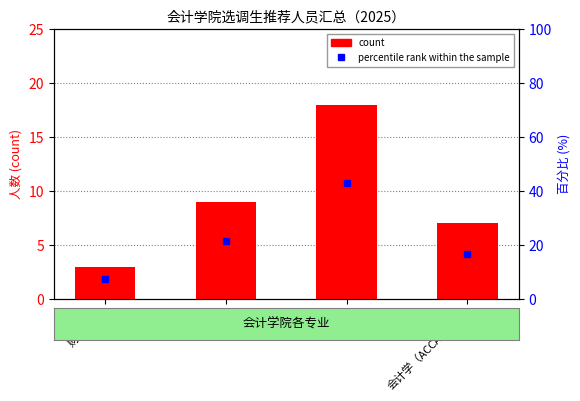

What is the total value across all series at 会计学?

60.9